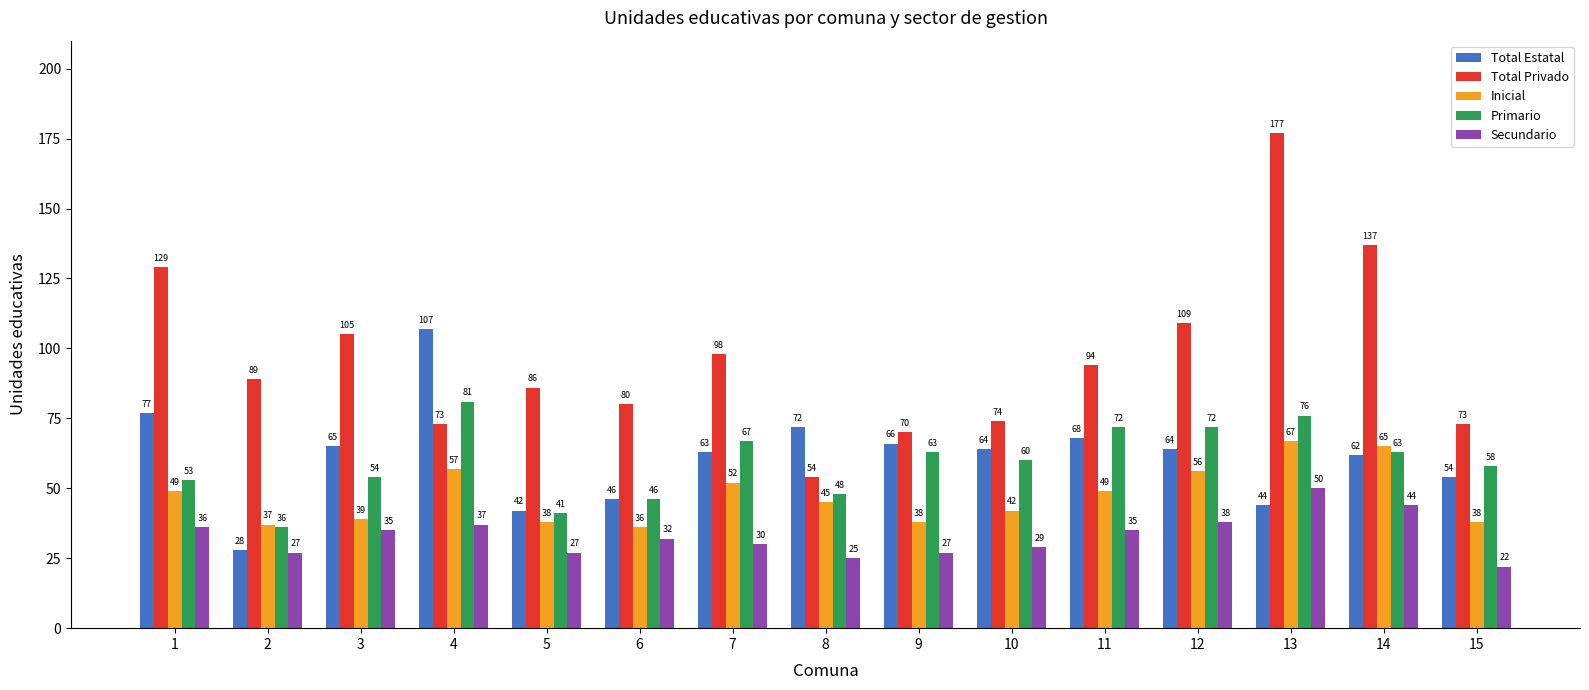

How many bars are there in each group?

5